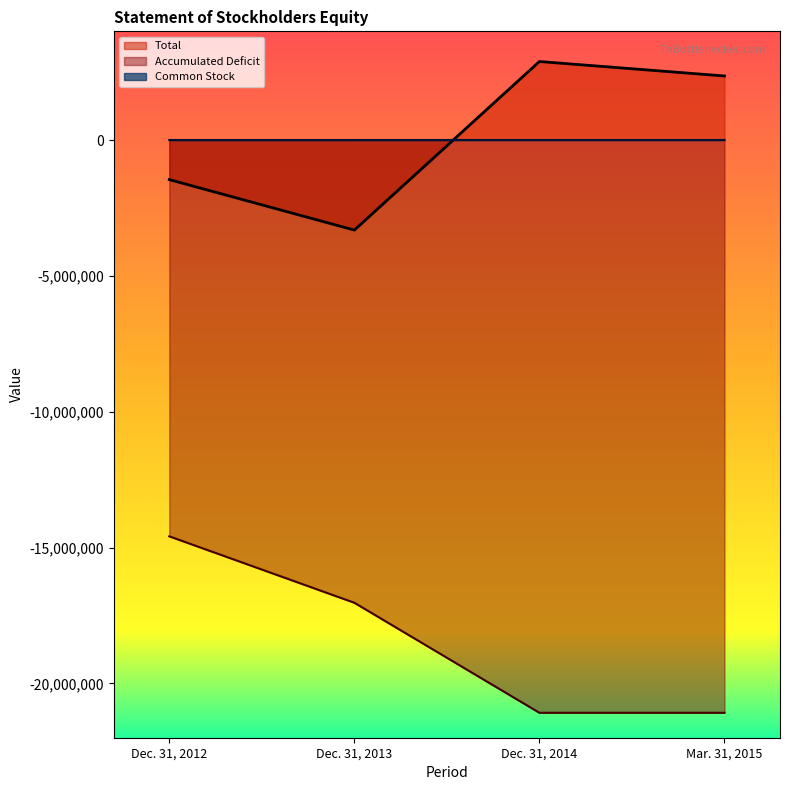

What is the difference between the maximum and minimum values in the Common Stock series?

486